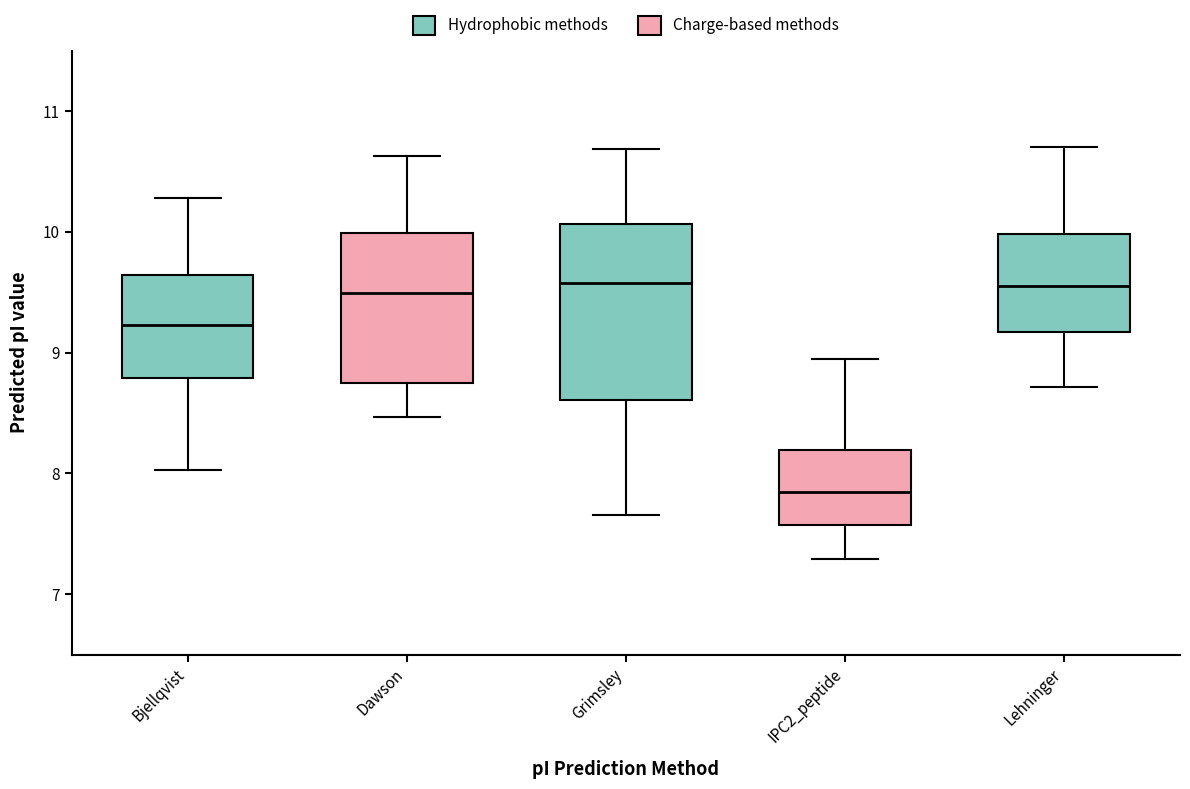

Which box is the tallest, from its lower edge to its upper edge?

Grimsley